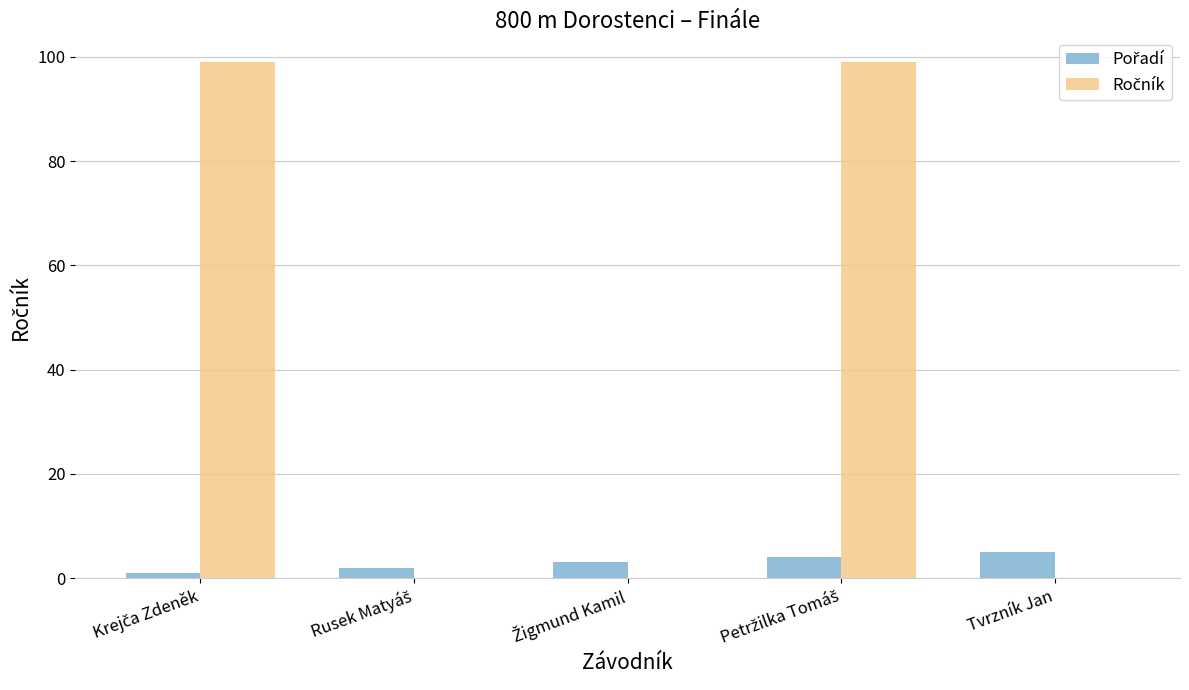

Rank the series at Rusek Matyáš from highest to lowest value.

Pořadí, Ročník